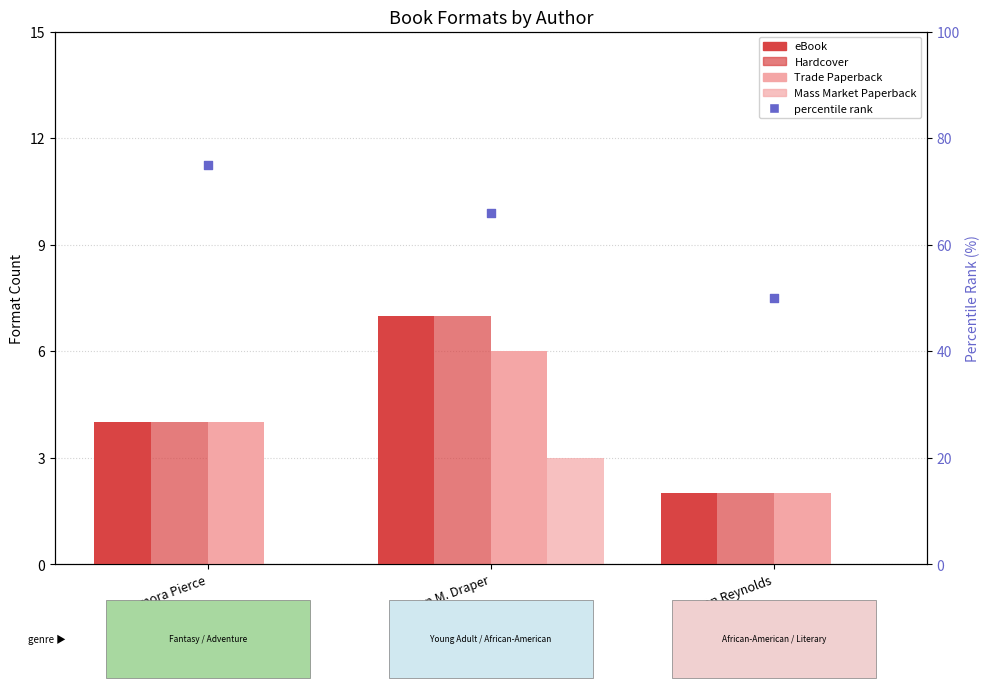

Which series has the largest Y range (max minus min)?

percentile rank